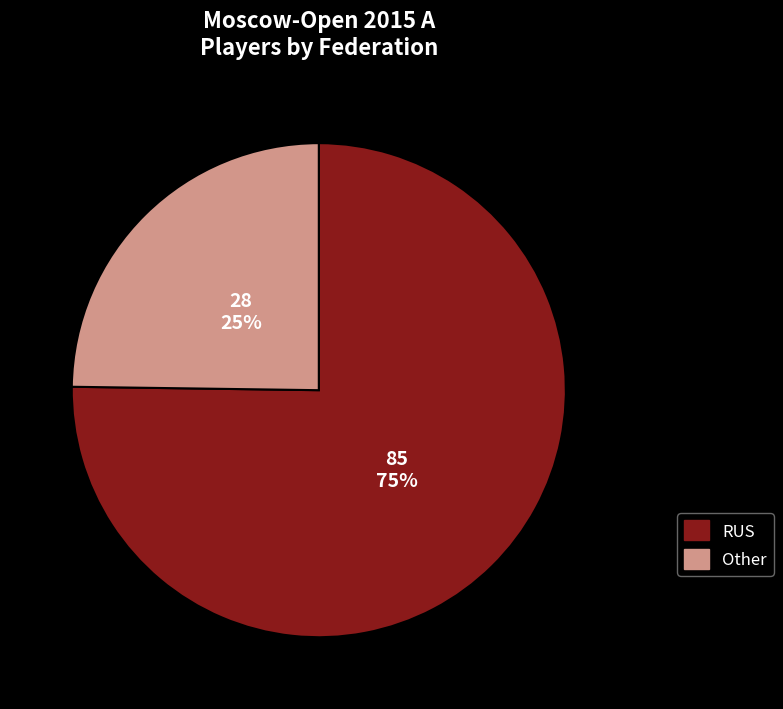

Rank the categories by value from lowest to highest.

Other, RUS